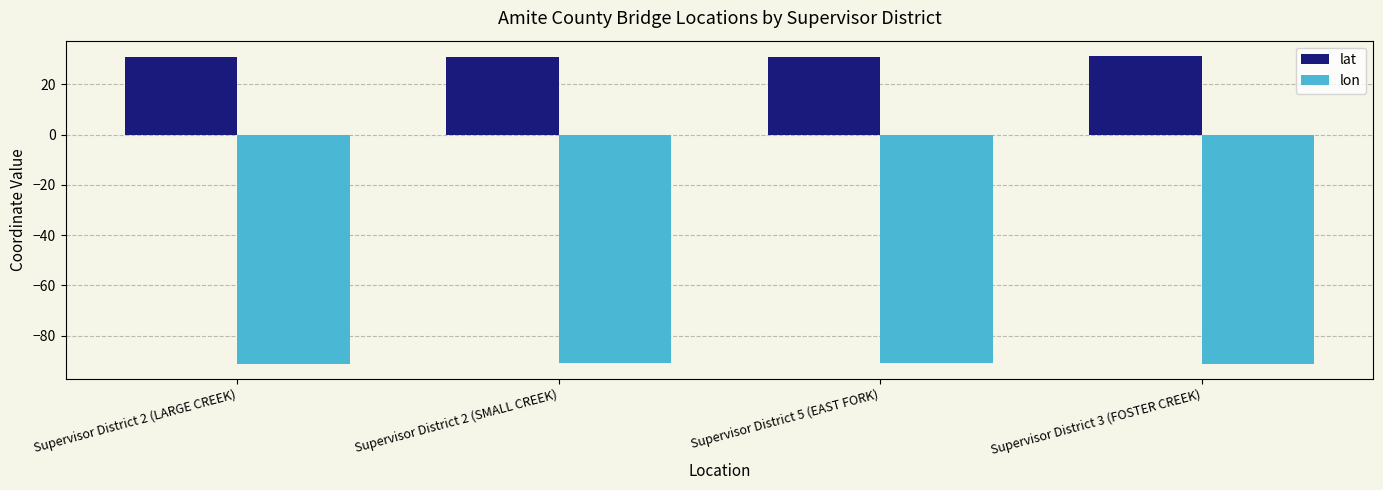

What is the difference between the lon values at Supervisor District 2 (LARGE CREEK) and Supervisor District 5 (EAST FORK)?

0.3